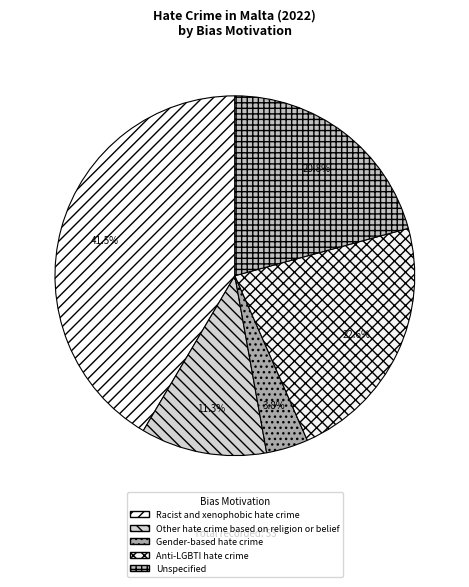

To the nearest percent, what is the combined percentage of Gender-based hate crime and Other hate crime based on religion or belief?

15%